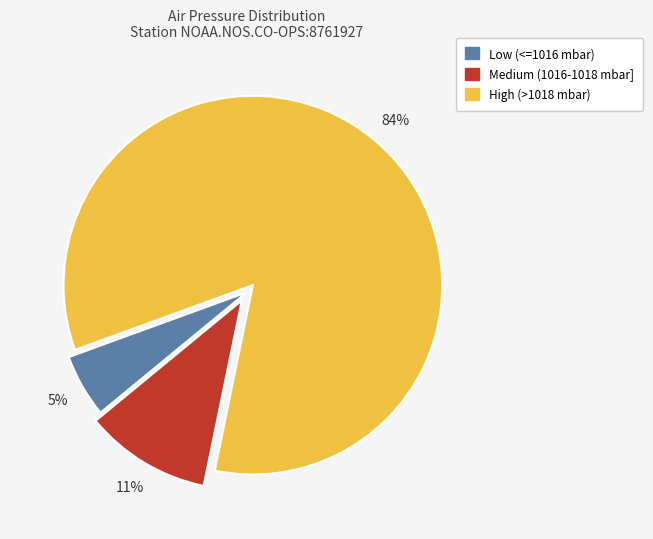

How many segments does this pie chart have?

3